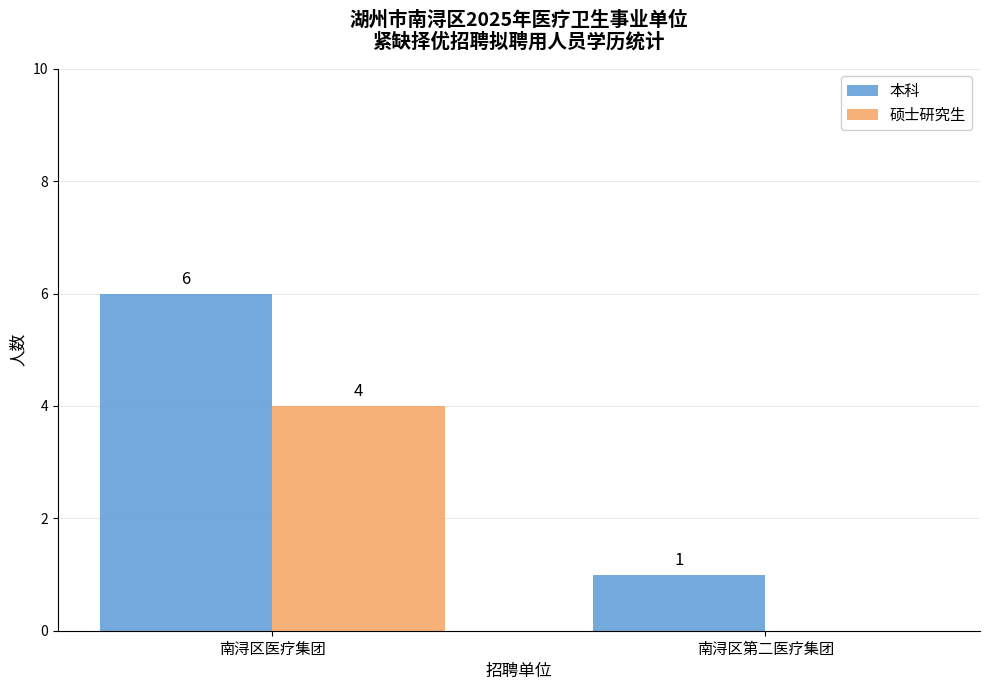

What is the sum of all 本科 values?

7